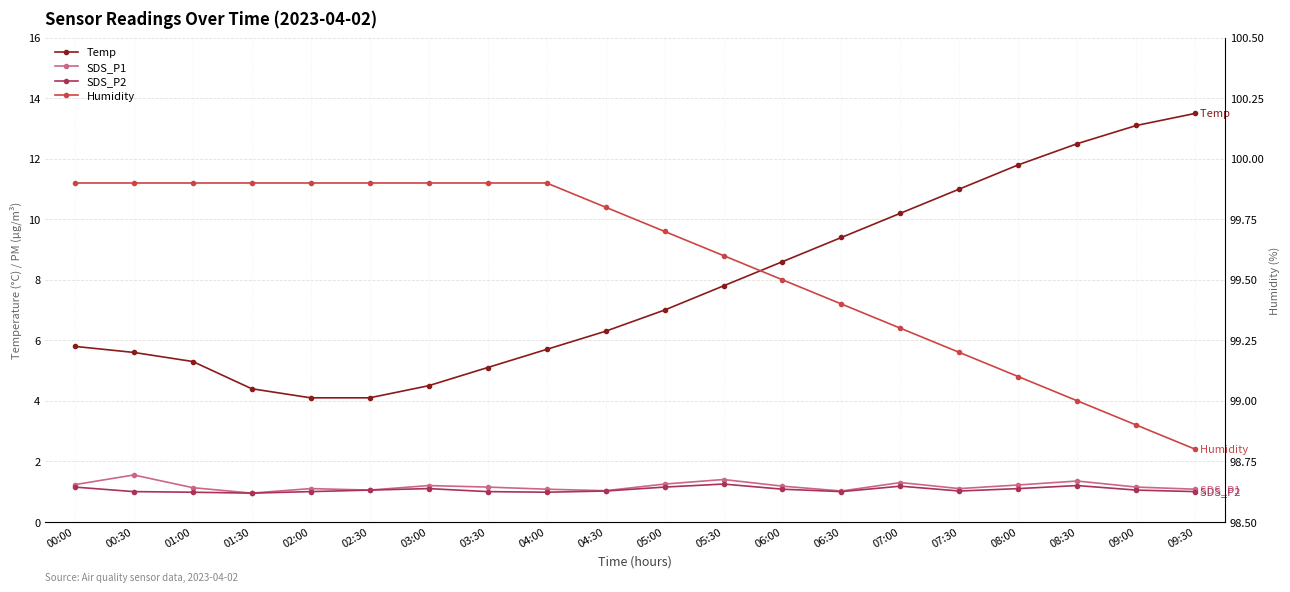

At which category is the sum across all series the highest?

09:30